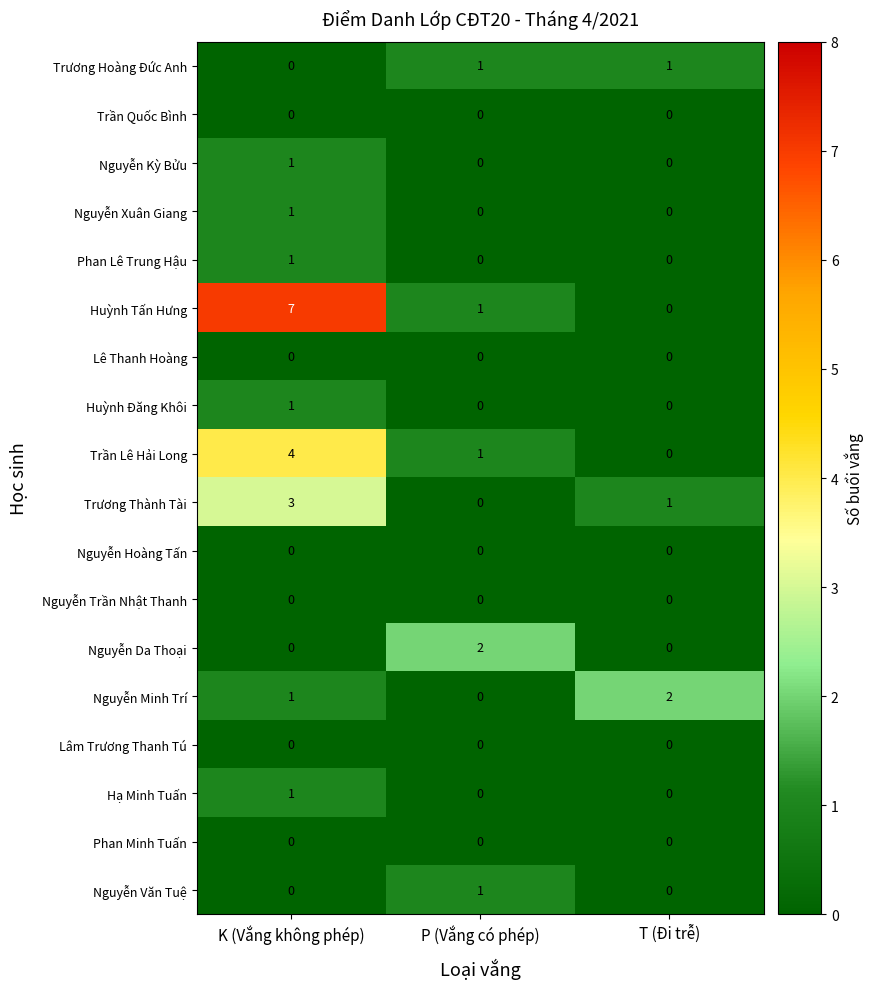

What is the difference between the maximum and second lowest values in the Trần Lê Hải Long series?

3